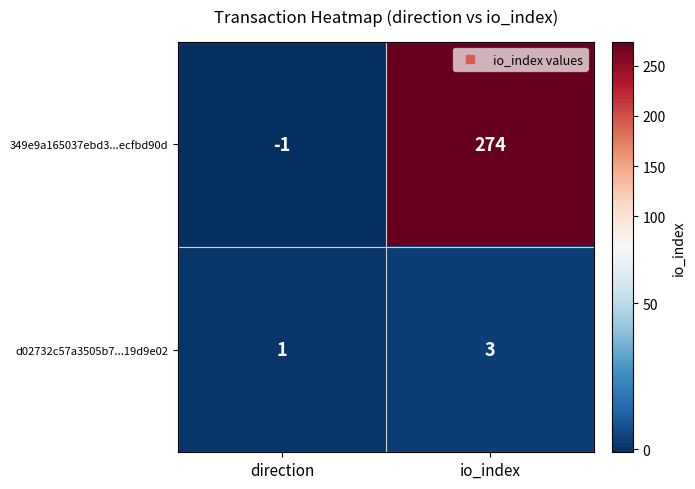

True or false: 349e9a165037ebd3...ecfbd90d has a value of 274 at io_index.

True